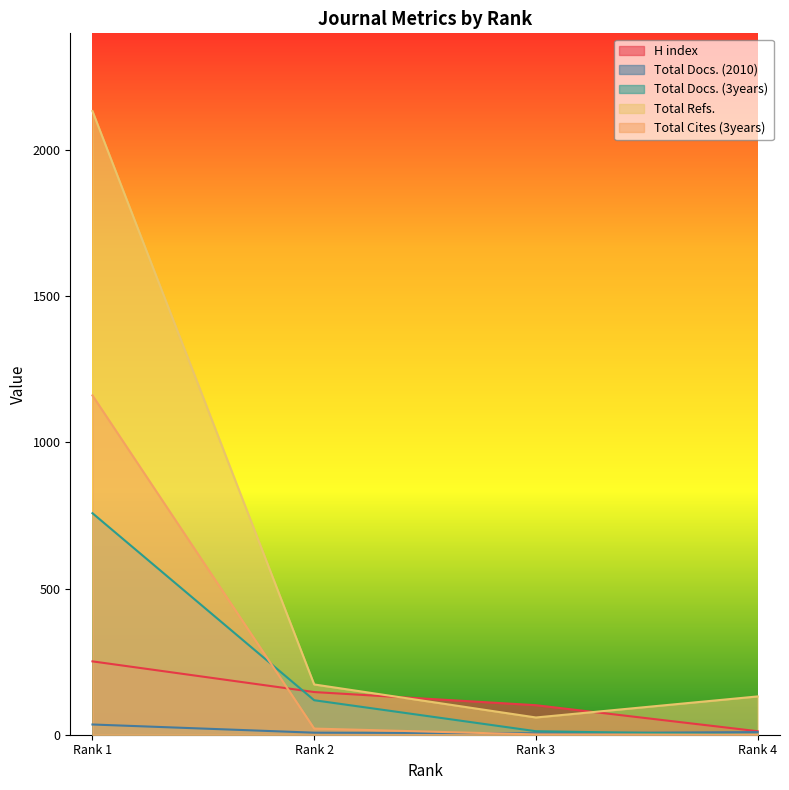

What are all the series names shown in the legend?

H index, Total Docs. (2010), Total Docs. (3years), Total Refs., Total Cites (3years)